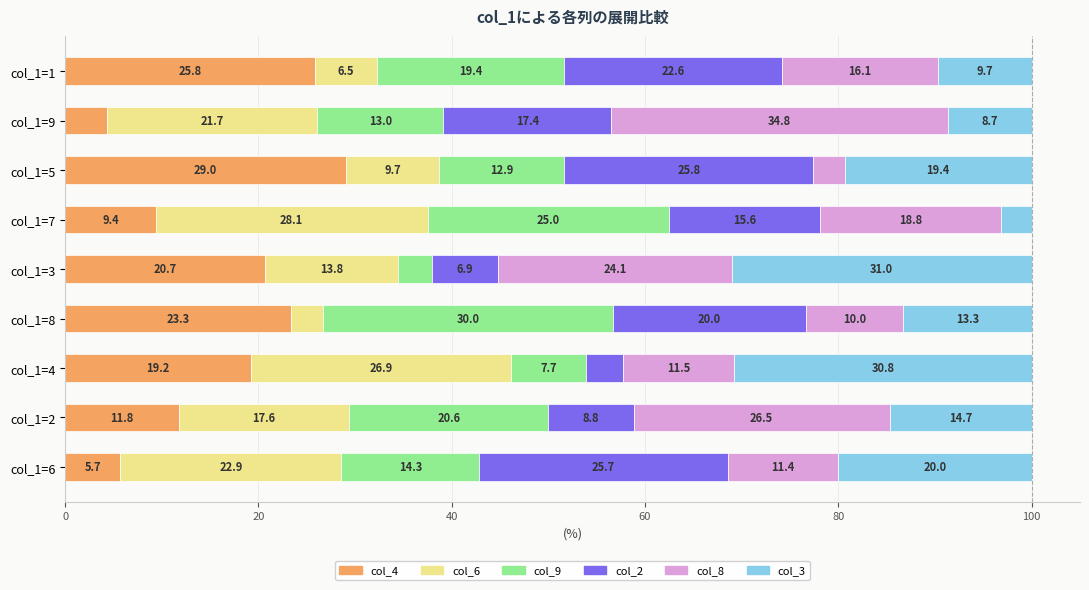

What are all the series names shown in the legend?

col_4, col_6, col_9, col_2, col_8, col_3